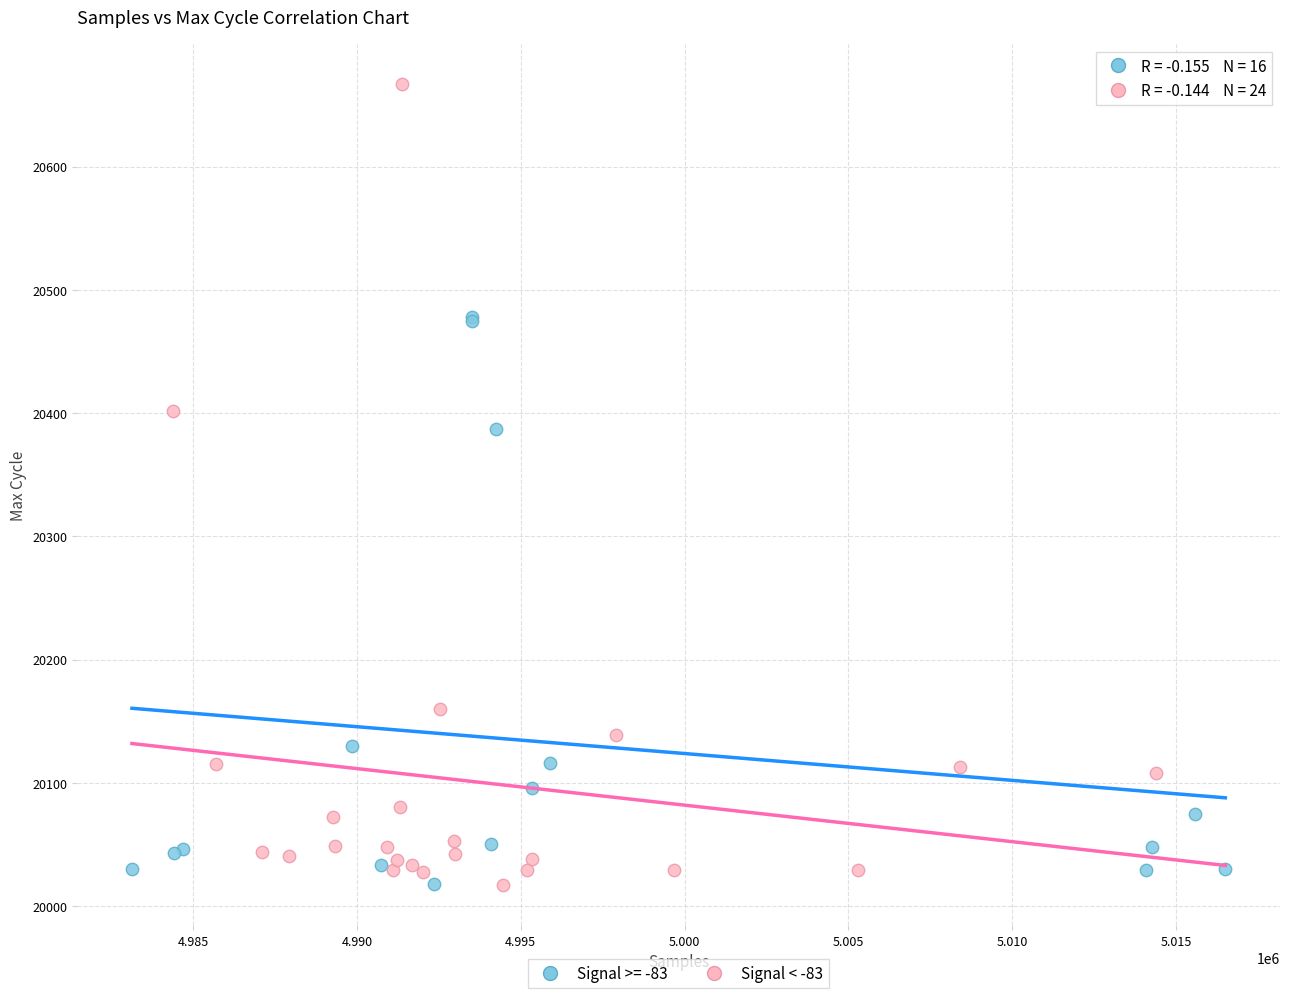

Which series has the largest Y range (max minus min)?

Signal < -83